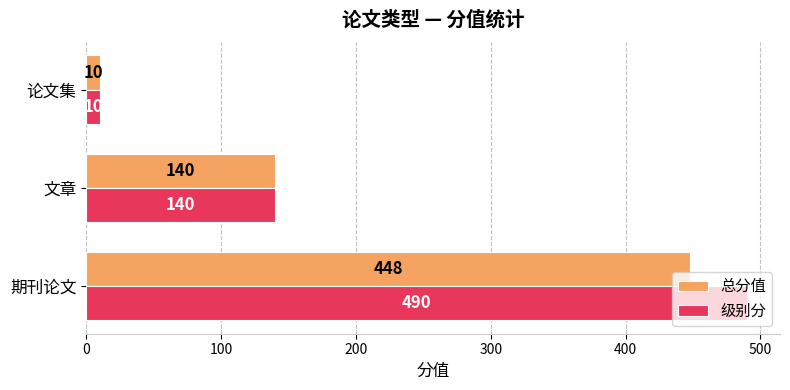

What is the maximum value shown in the chart?

490